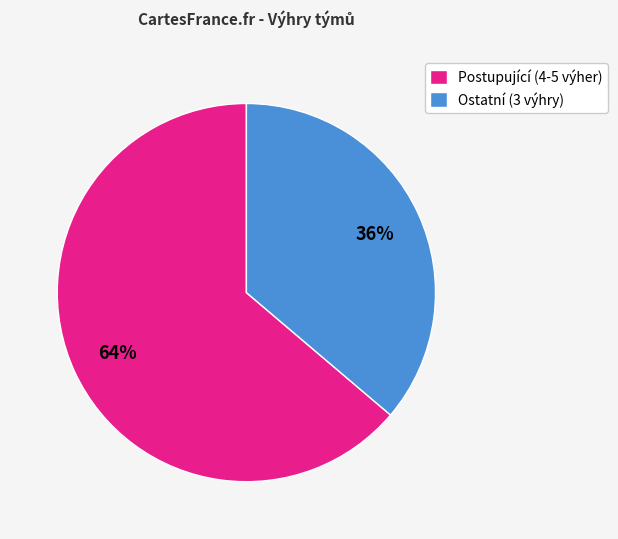

Which slice is the smallest?

Ostatní (3 výhry)